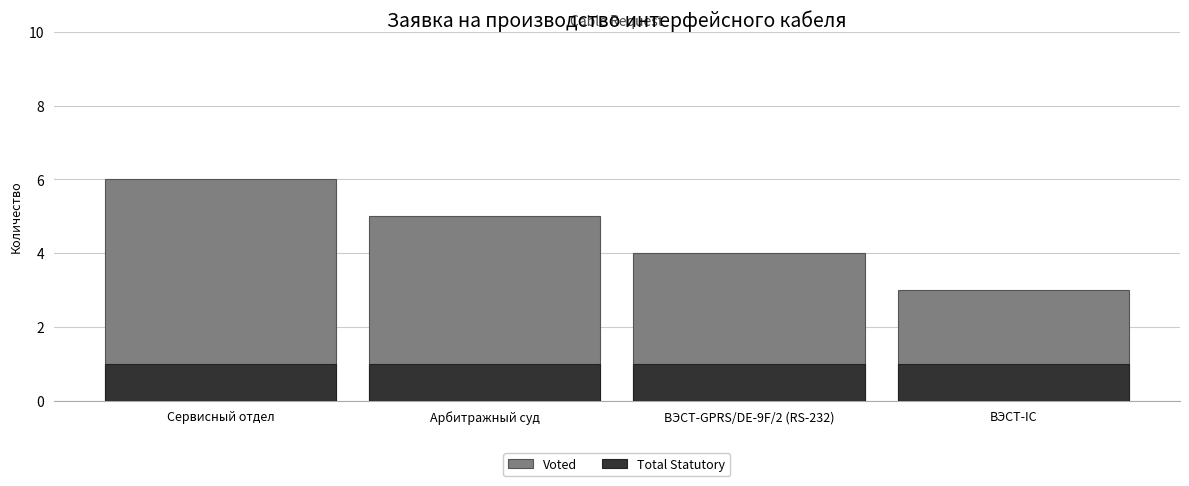

Reading left to right, extract all data points from this chart.

Voted: Сервисный отдел=6	Арбитражный суд=5	ВЭСТ-GPRS/DE-9F/2 (RS-232)=4	ВЭСТ-IC=3
Total Statutory: Сервисный отдел=1	Арбитражный суд=1	ВЭСТ-GPRS/DE-9F/2 (RS-232)=1	ВЭСТ-IC=1